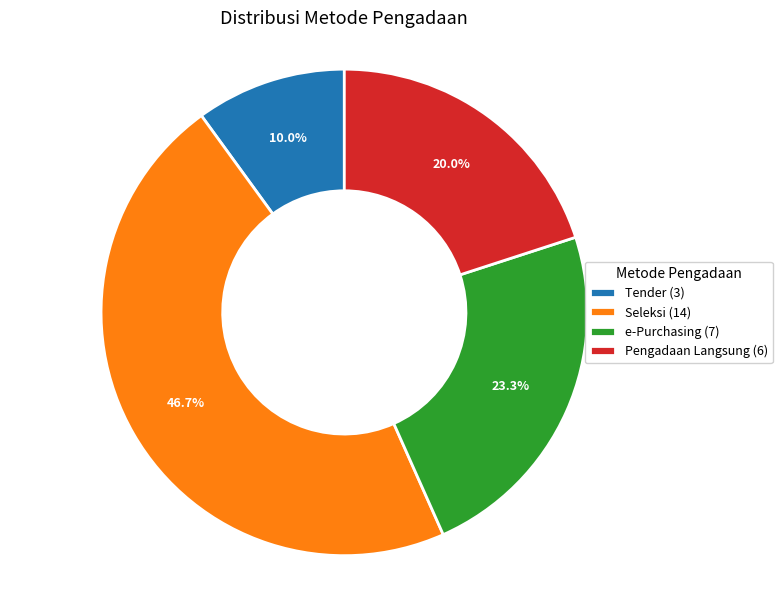

Which slice is the smallest?

Tender (3)